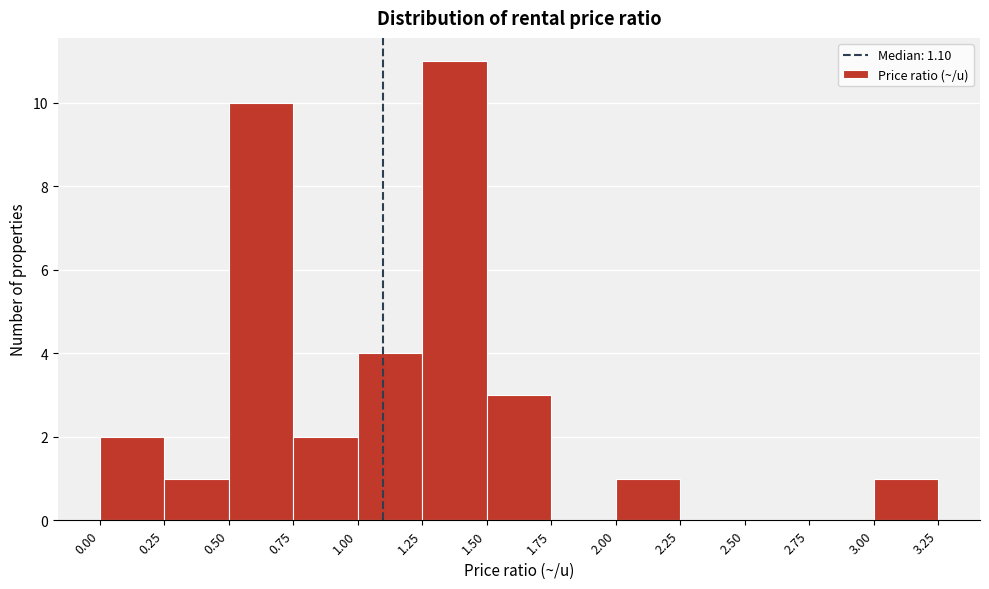

Reading left to right, transcribe this chart: for each bar, give the range it covers on the x-axis and its height. The values are not printed on the chart, so give them approximately, as read against the axis.

0.00 to 0.25: 2
0.25 to 0.50: 1
0.50 to 0.75: 10
0.75 to 1.00: 2
1.00 to 1.25: 4
1.25 to 1.50: 11
1.50 to 1.75: 3
1.75 to 2.00: 0
2.00 to 2.25: 1
2.25 to 2.50: 0
2.50 to 2.75: 0
2.75 to 3.00: 0
3.00 to 3.25: 1